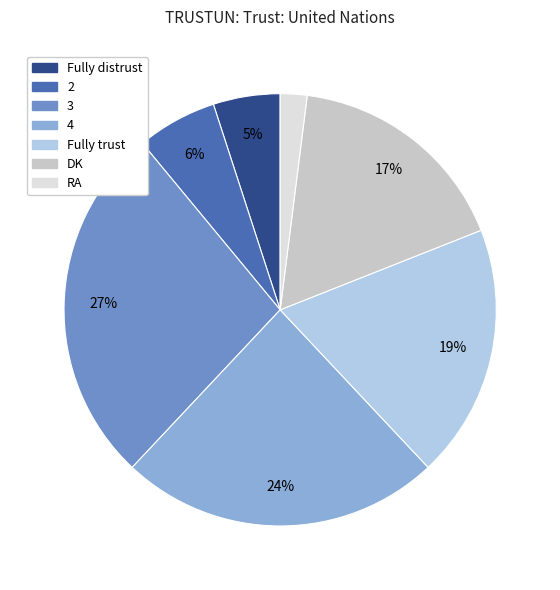

How many slices are in this pie chart?

7